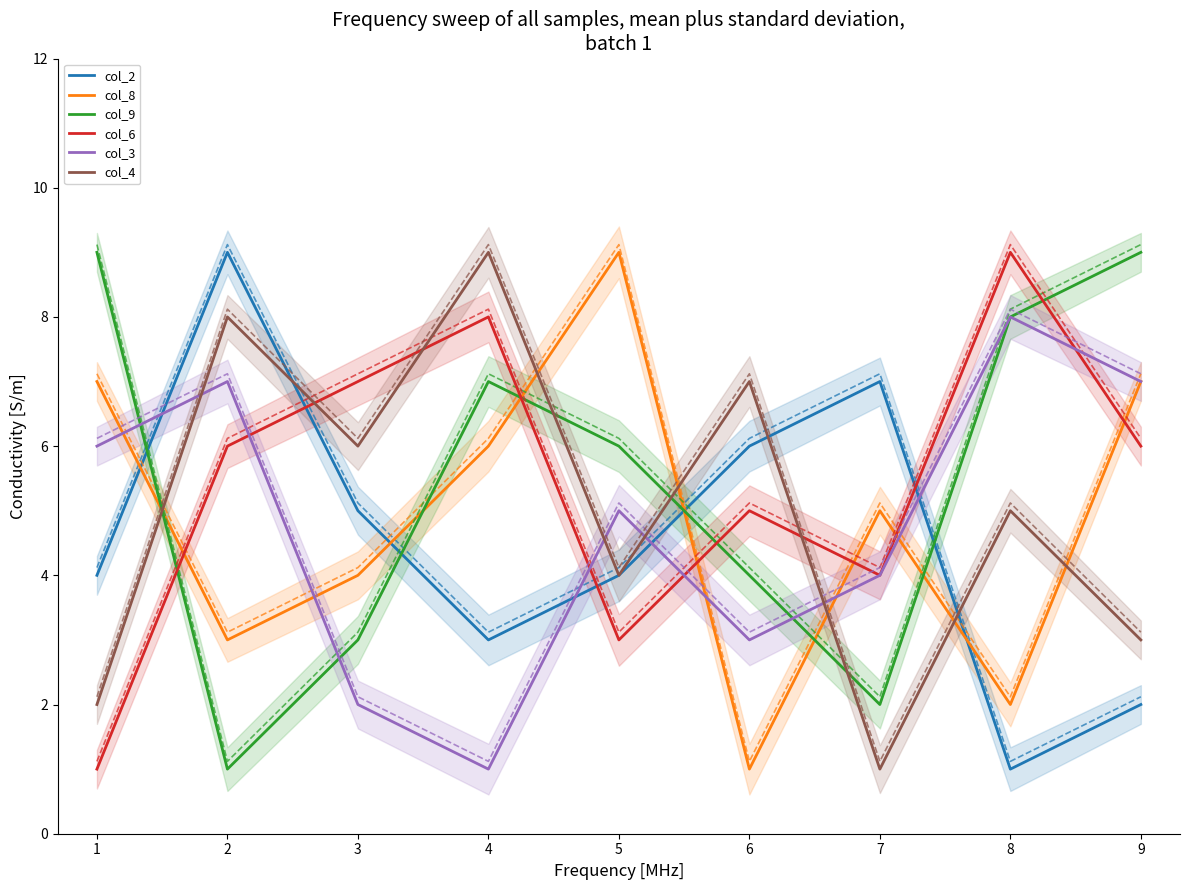

What is the difference between the highest and lowest values at 8?

8